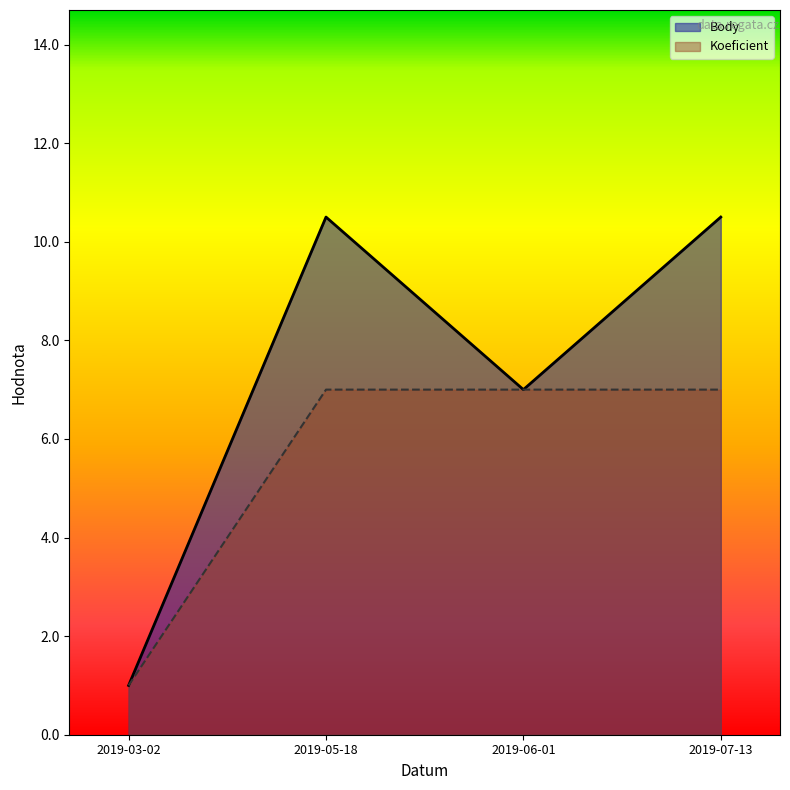

What is the label of the 3rd point from the left?

2019-06-01